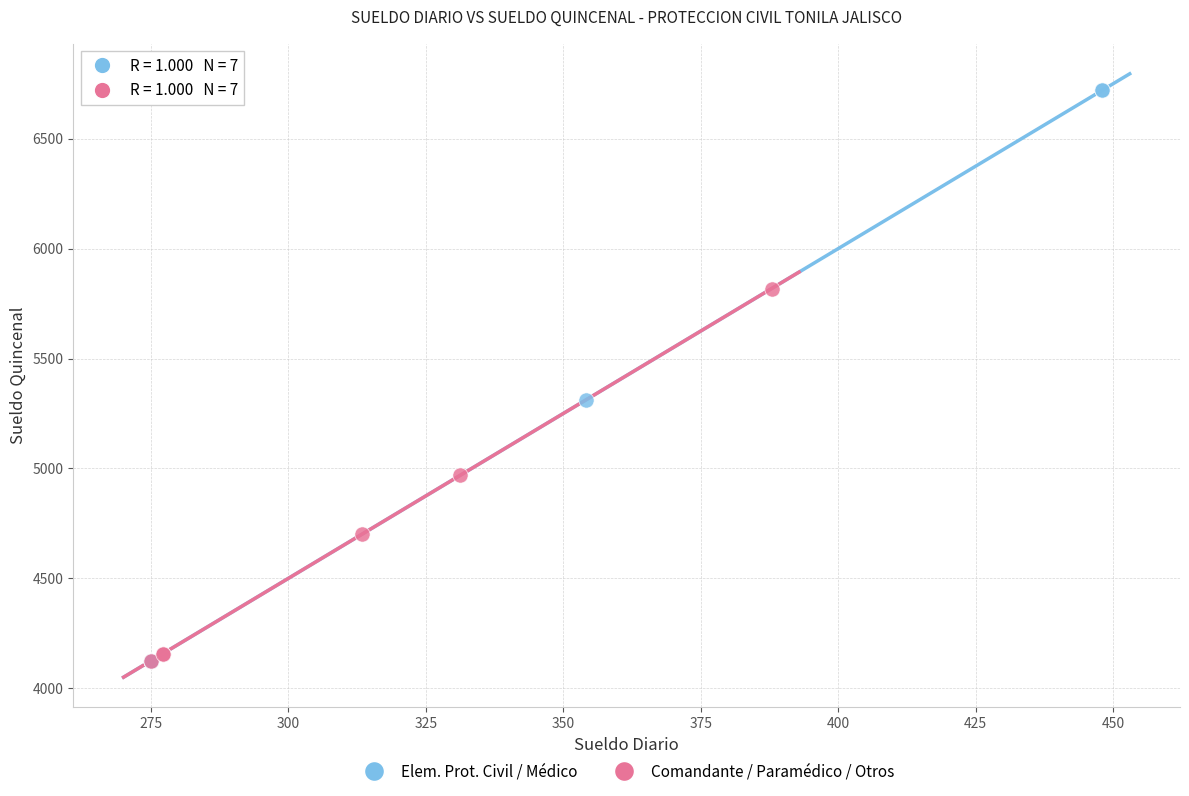

What are all the series names shown in the legend?

Elem. Prot. Civil / Médico, Comandante / Paramédico / Otros